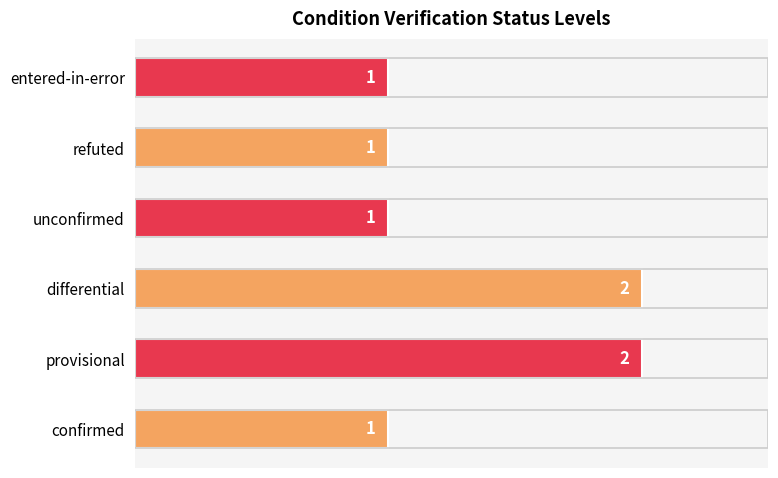

What is the difference between the maximum and second lowest values?

1